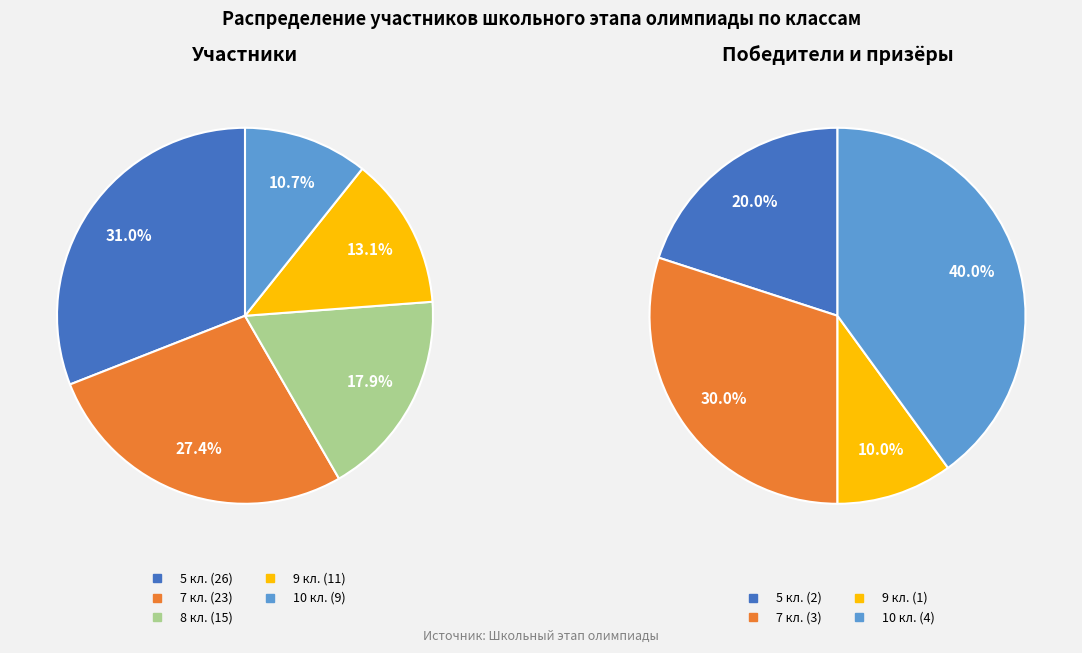

Is there a majority slice in this chart?

No